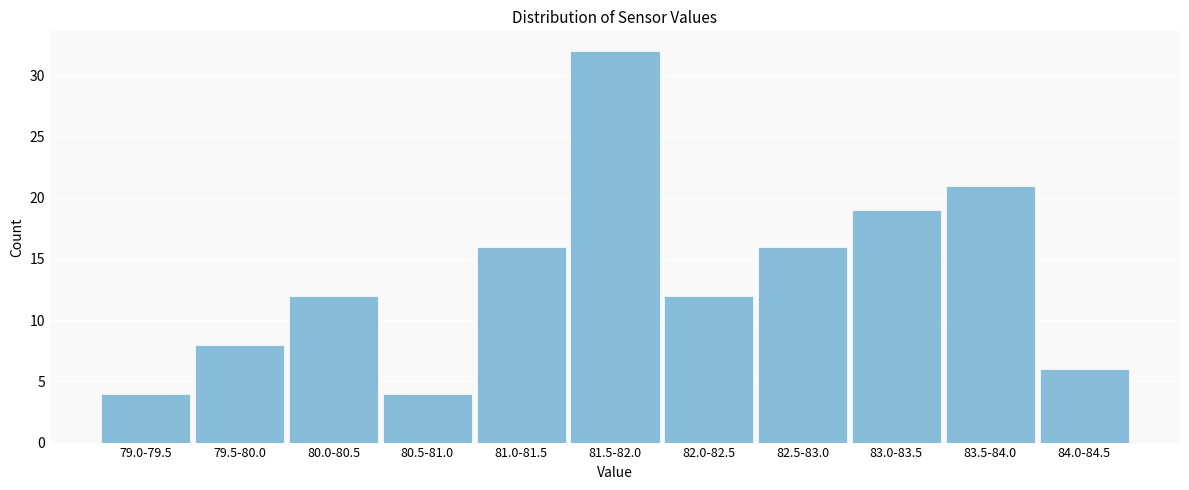

Reading left to right, list all the values displayed in this chart.

4	8	12	4	16	32	12	16	19	21	6